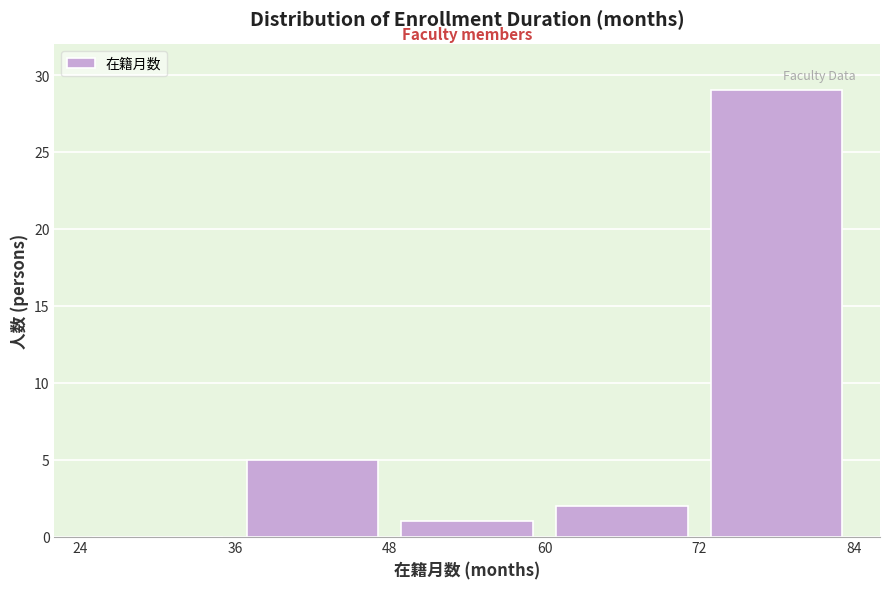

Reading left to right, transcribe this chart: for each bar, give the range it covers on the x-axis and its height. The values are not printed on the chart, so give them approximately, as read against the axis.

24 to 36: 0
36 to 48: 5
48 to 60: 1
60 to 72: 2
72 to 84: 29